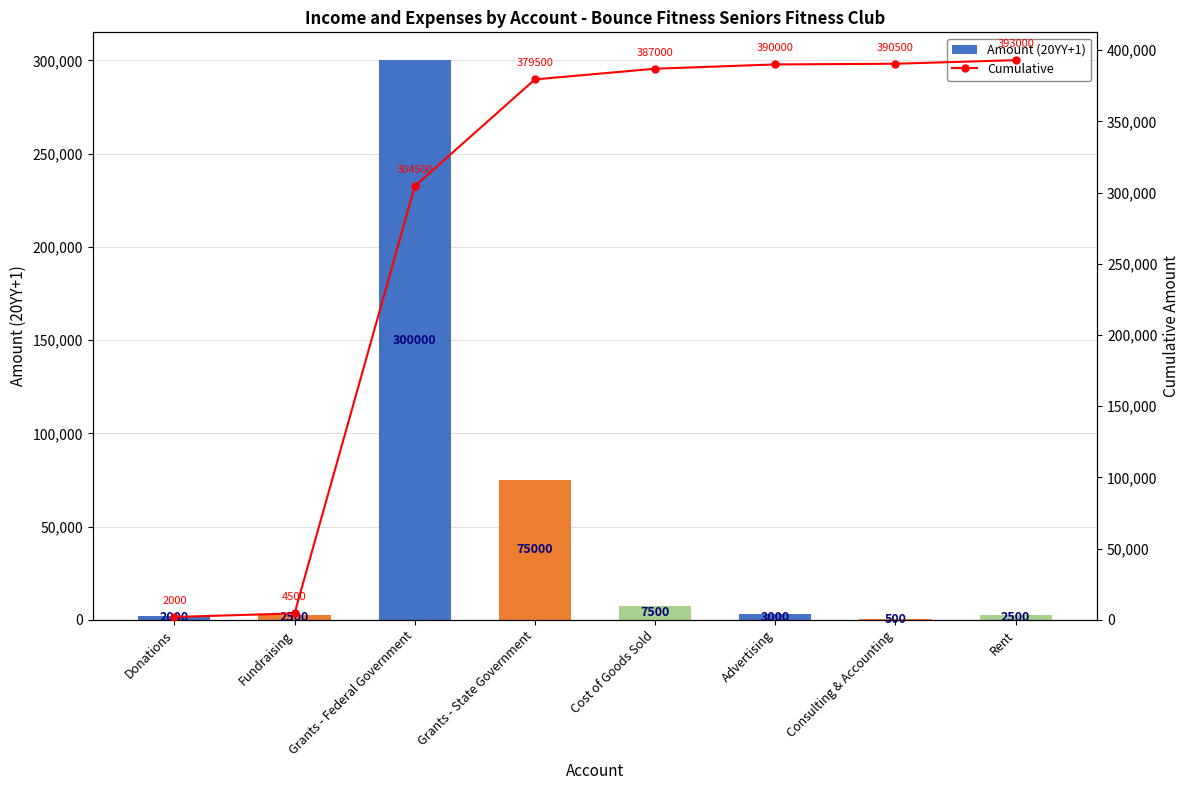

Reading left to right, transcribe all the data shown in this chart.

Amount (20YY+1): 2000	2500	300000	75000	7500	3000	500	2500
Cumulative: 2000	4500	304500	379500	387000	390000	390500	393000